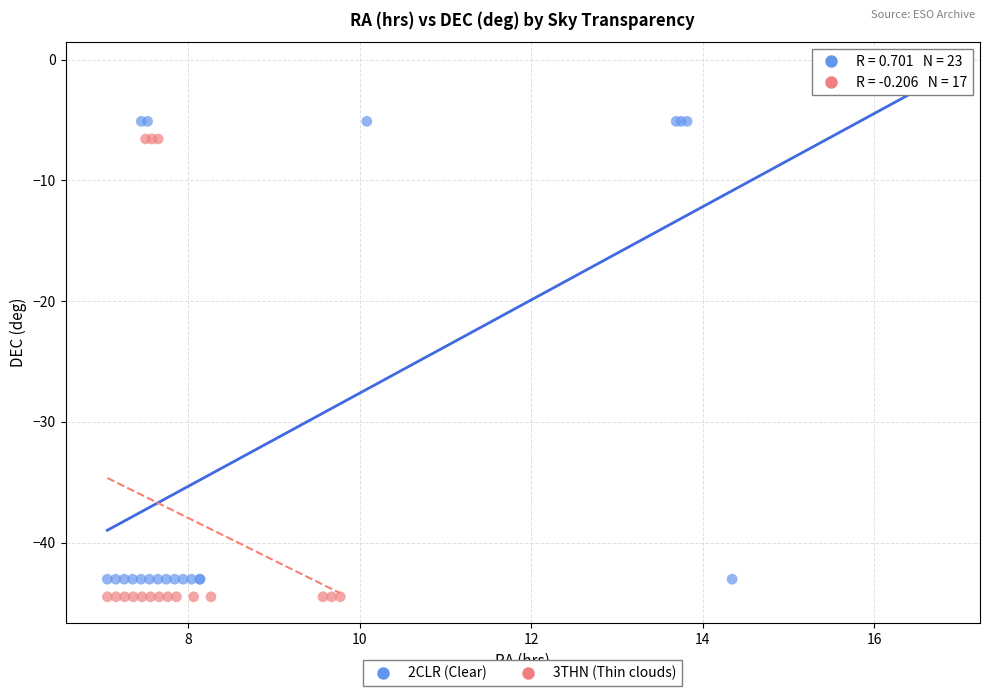

Which series has the largest Y range (max minus min)?

2CLR (Clear)